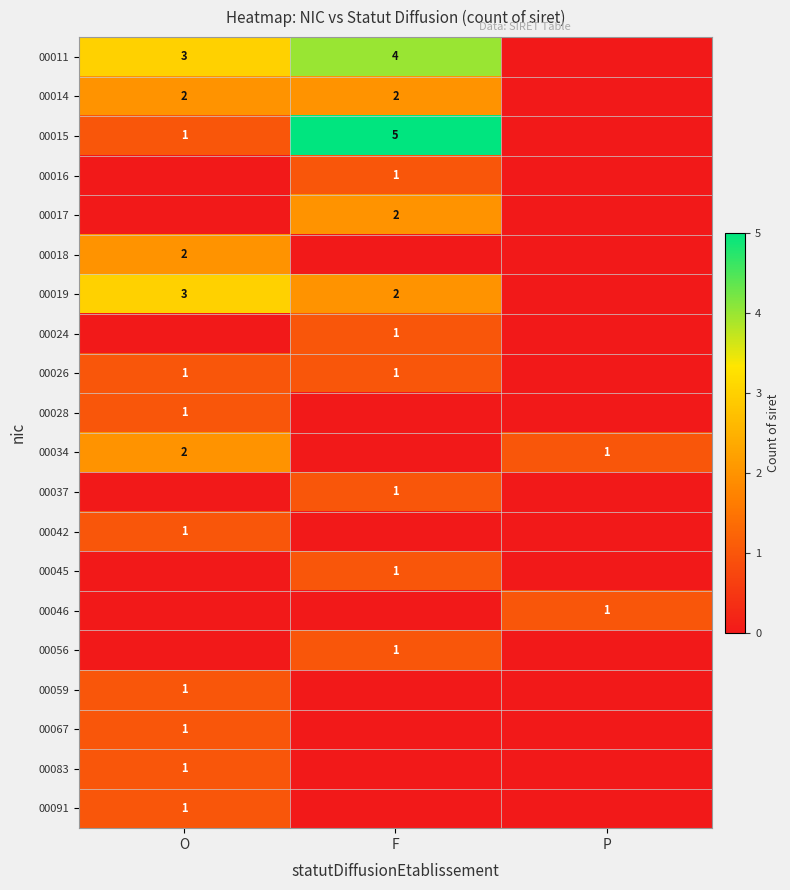

The value of 00037 at F is 0. True or false?

False